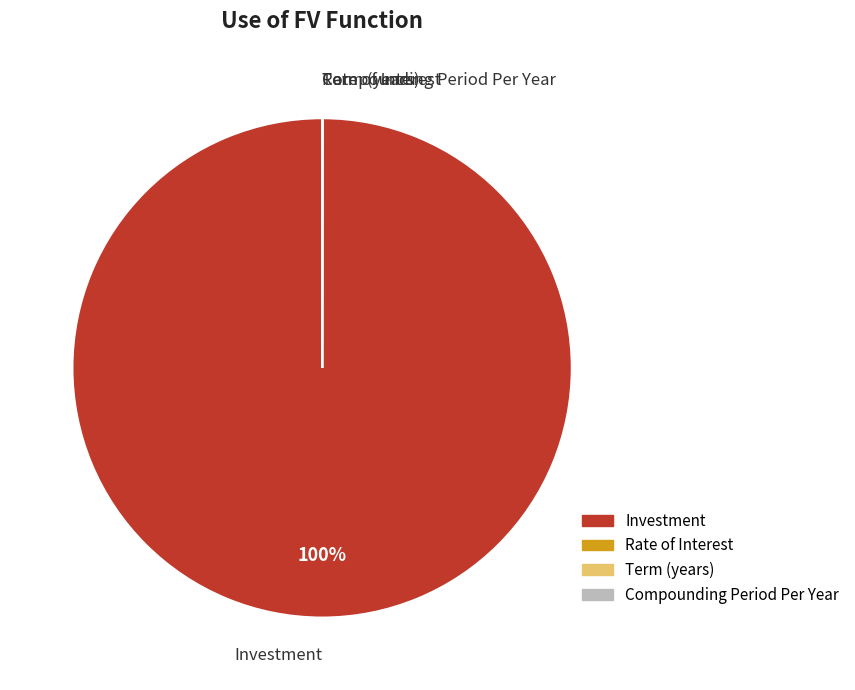

Is there a majority slice in this chart?

Yes